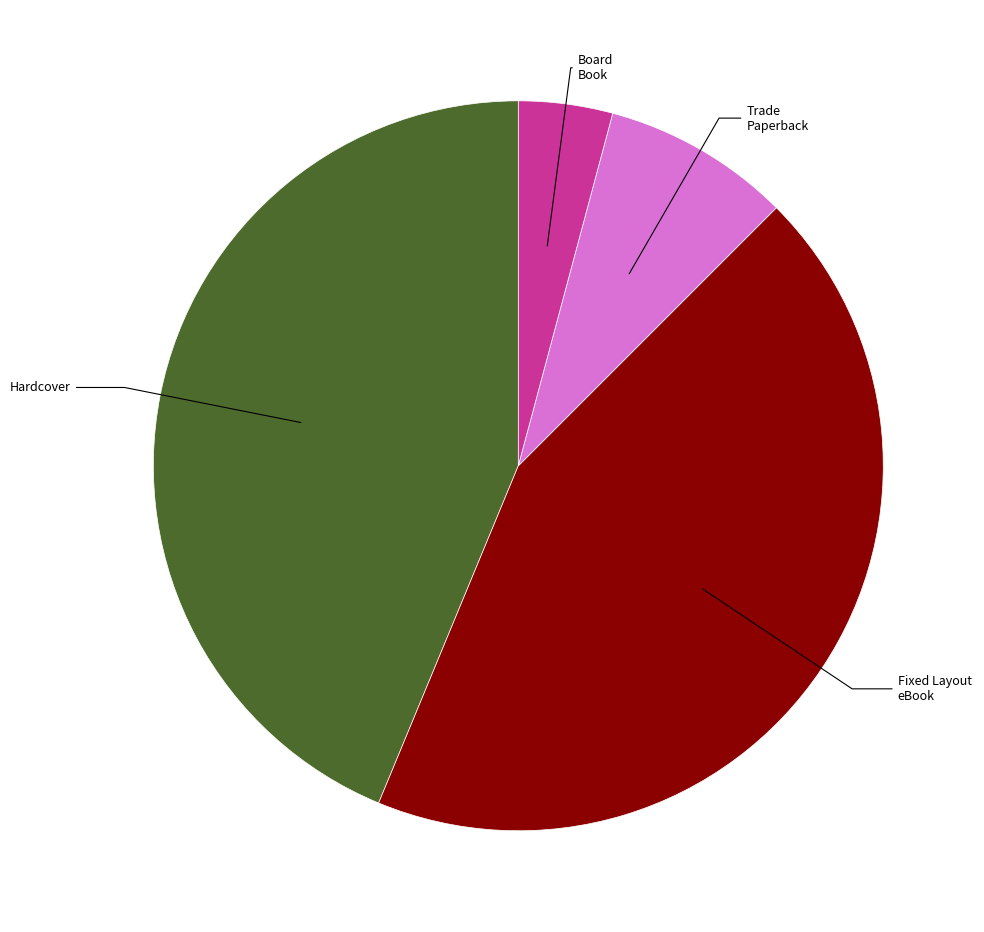

Does any single category account for the majority?

No